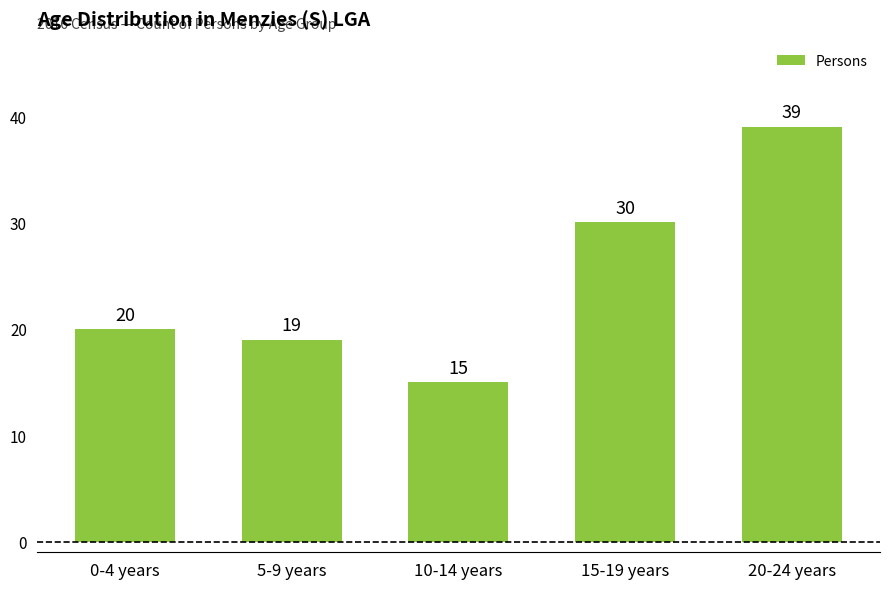

List the labels in order of value, largest first.

20-24 years, 15-19 years, 0-4 years, 5-9 years, 10-14 years